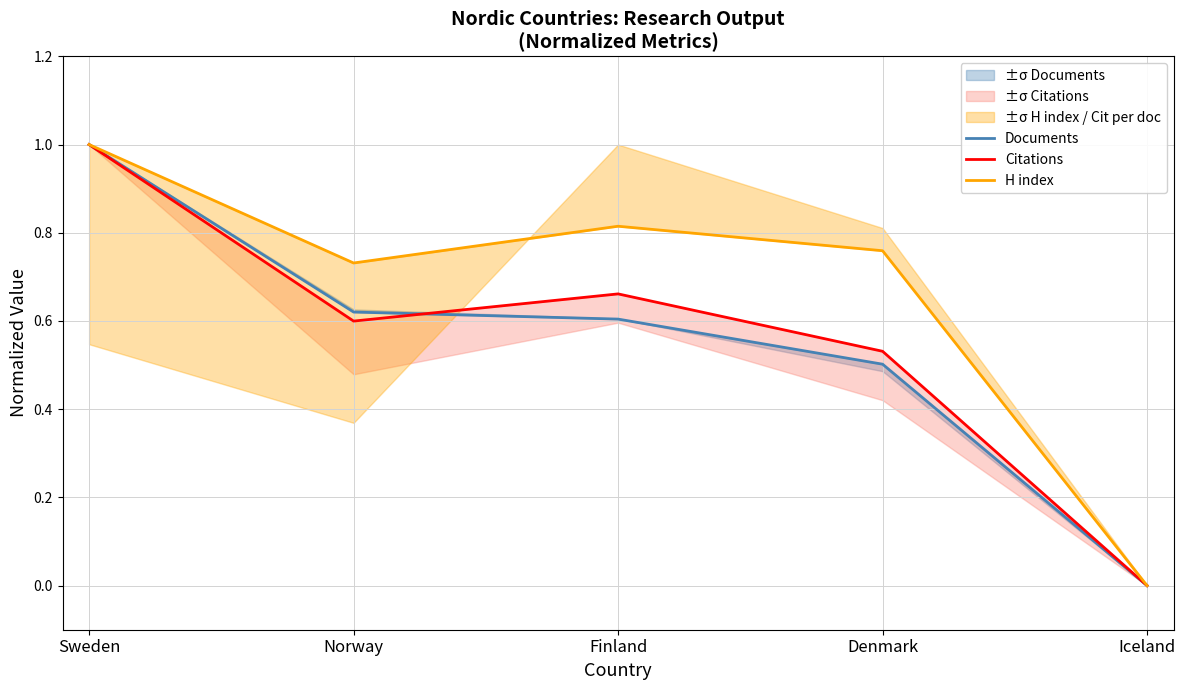

Does the chart have visible grid lines?

Yes